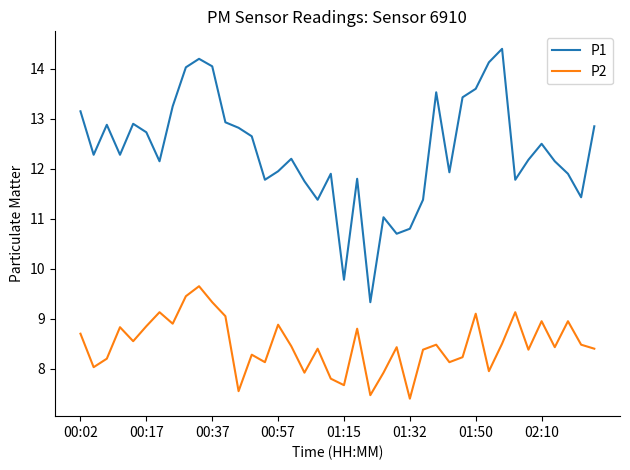

What is the greatest value displayed?

14.4